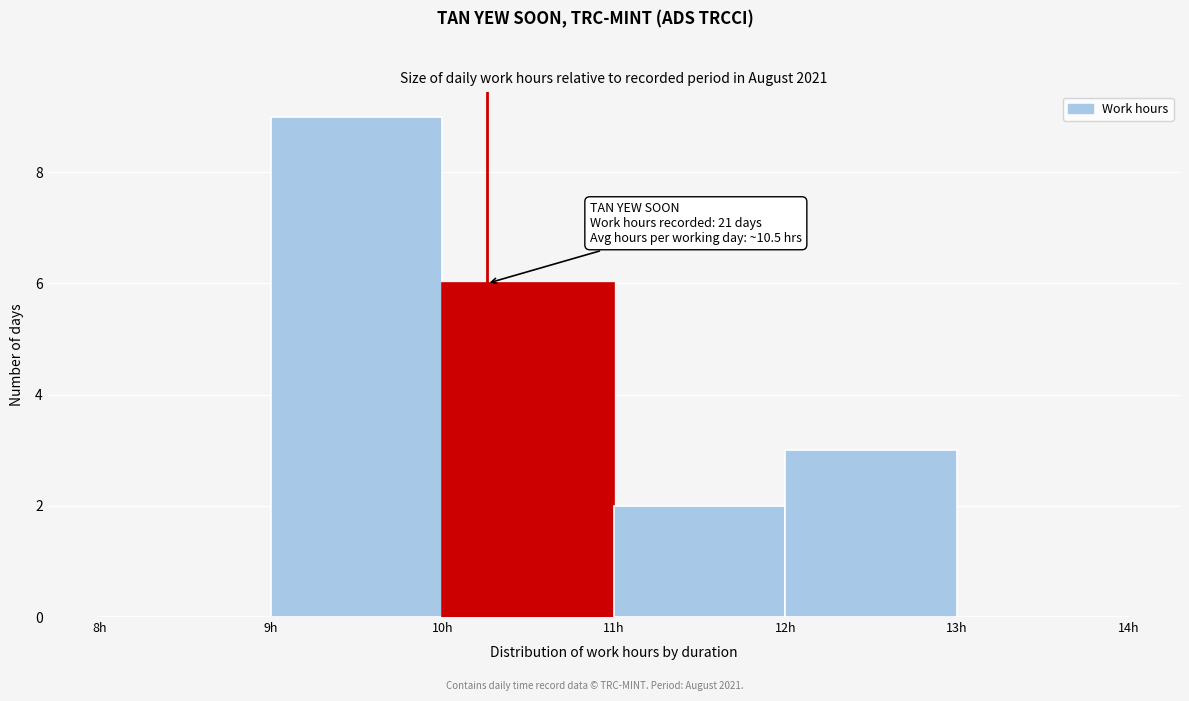

Which range on the x-axis has the tallest bar?

9 to 10